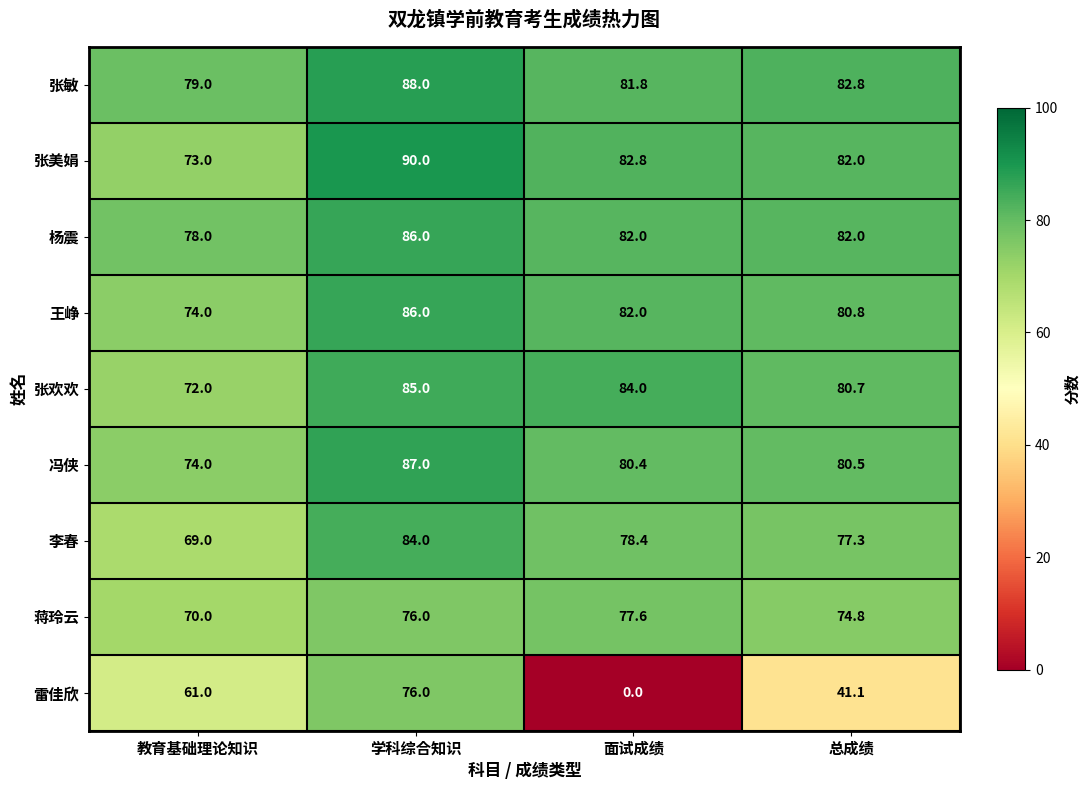

Which series has the largest range (max minus min)?

雷佳欣